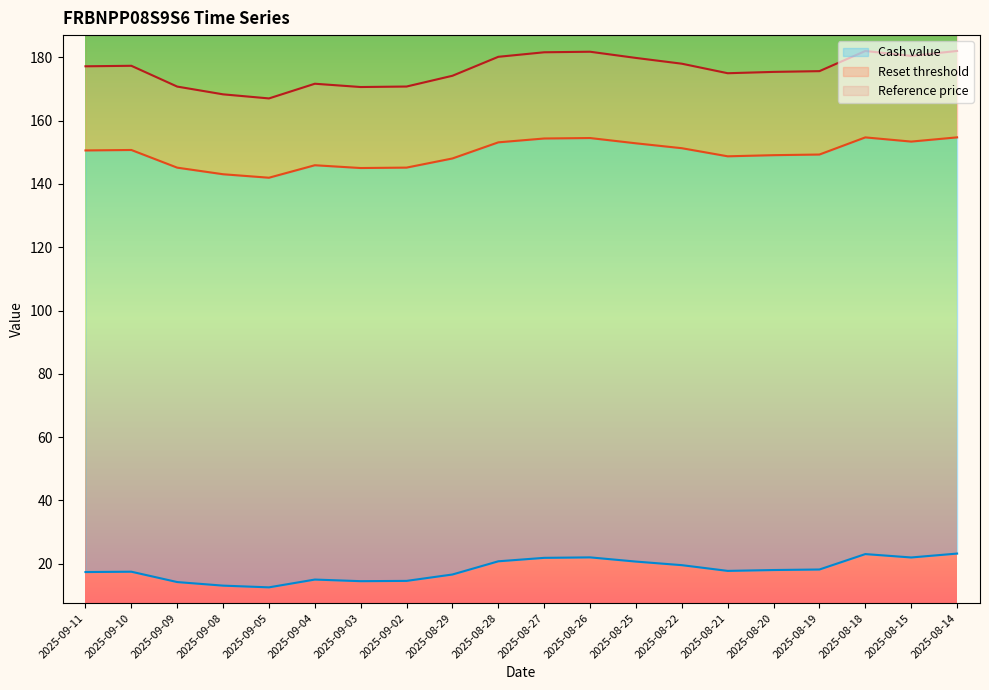

List the series in order of their peak value, highest first.

Reference price, Reset threshold, Cash value